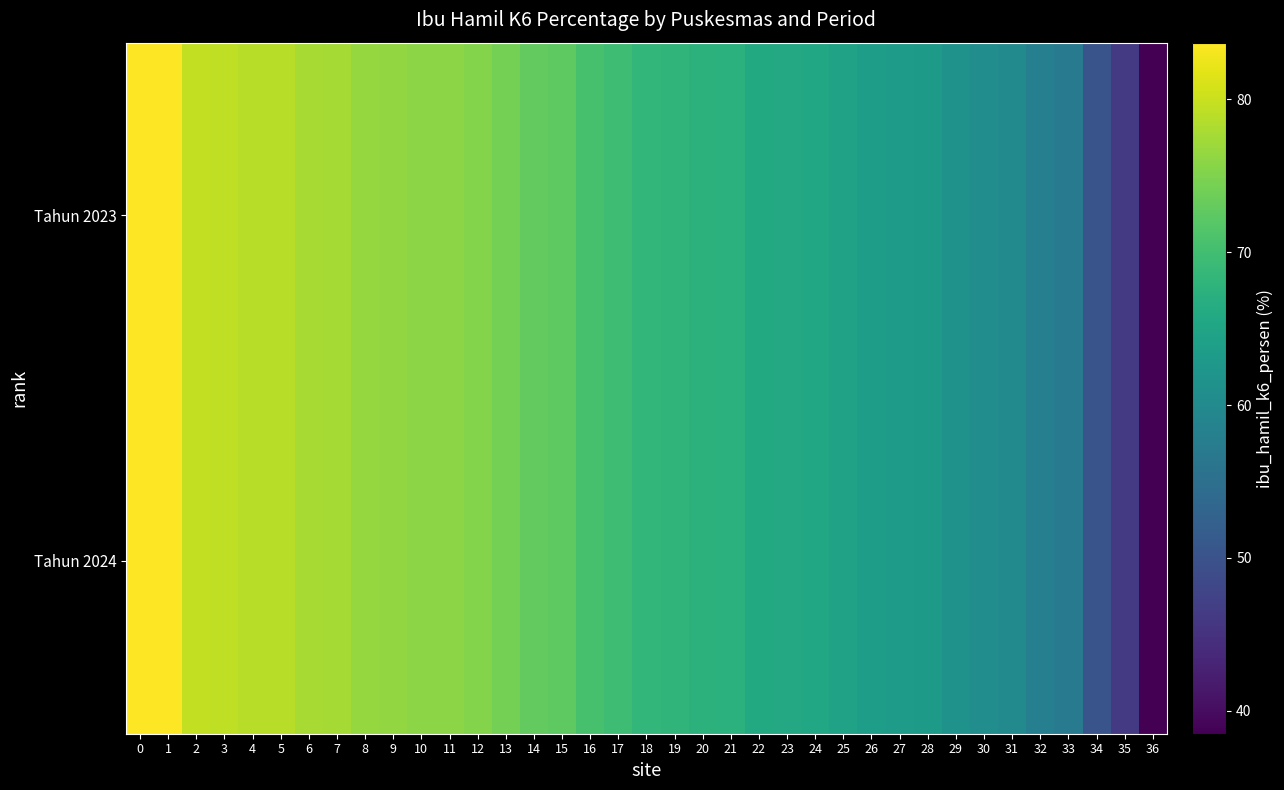

At how many categories does at least one series exceed 82?

2